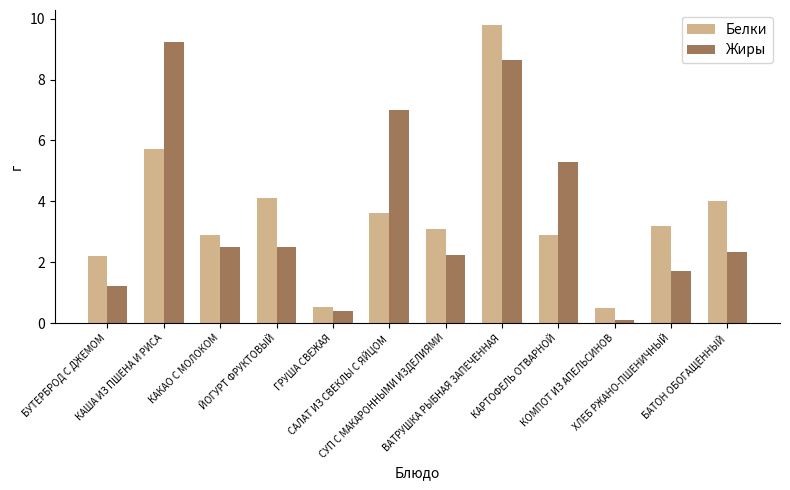

At ЙОГУРТ ФРУКТОВЫЙ, list the series in order from smallest to largest.

Жиры, Белки